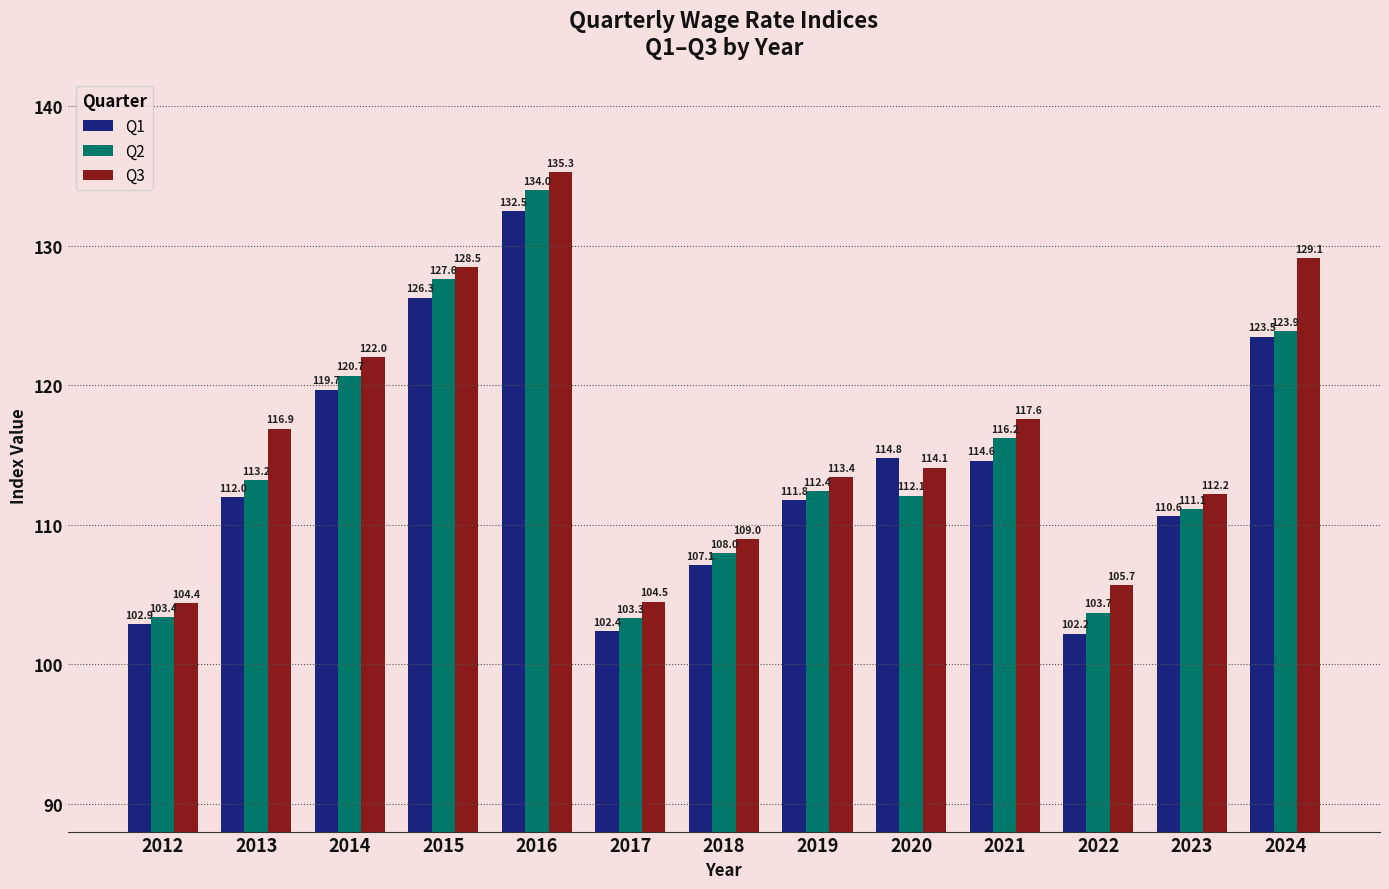

What is the value of the Q1 bar at the 10th from the left?

114.6